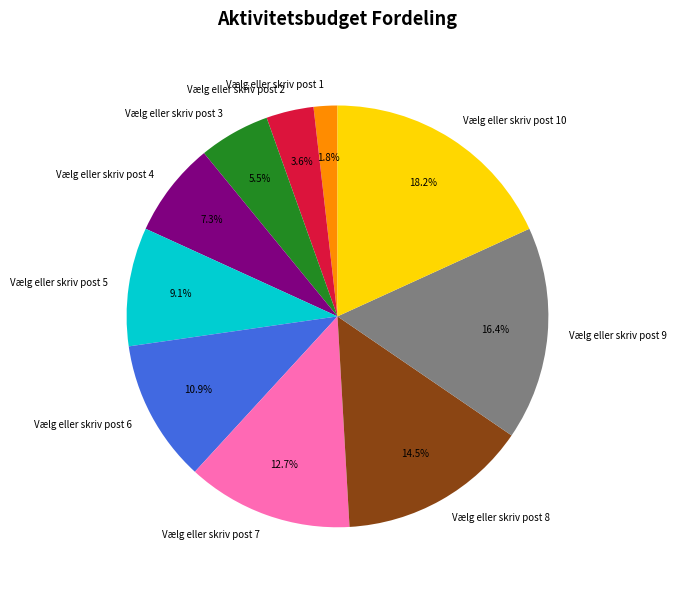

Approximately how many times larger is the value at Vælg eller skriv post 3 compared to Vælg eller skriv post 8?

0.4